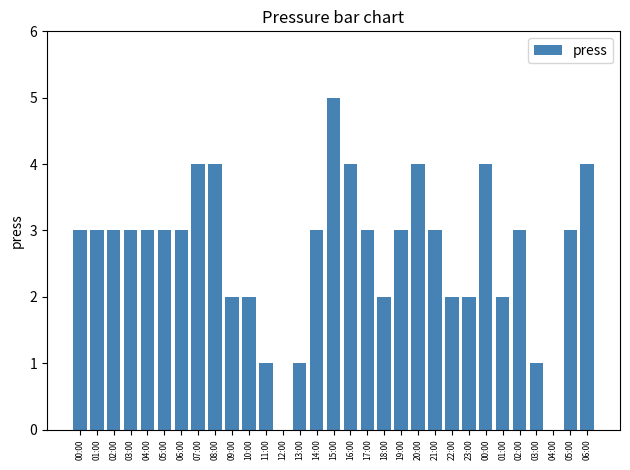

What is the approximate value at 01:00?

2